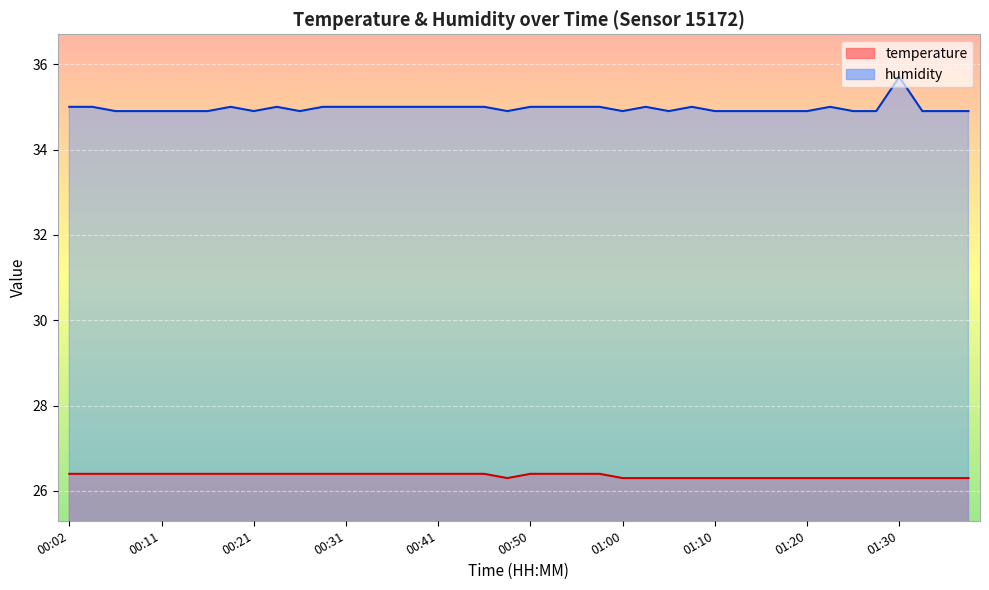

Rank the series by their average value, from highest to lowest.

humidity, temperature